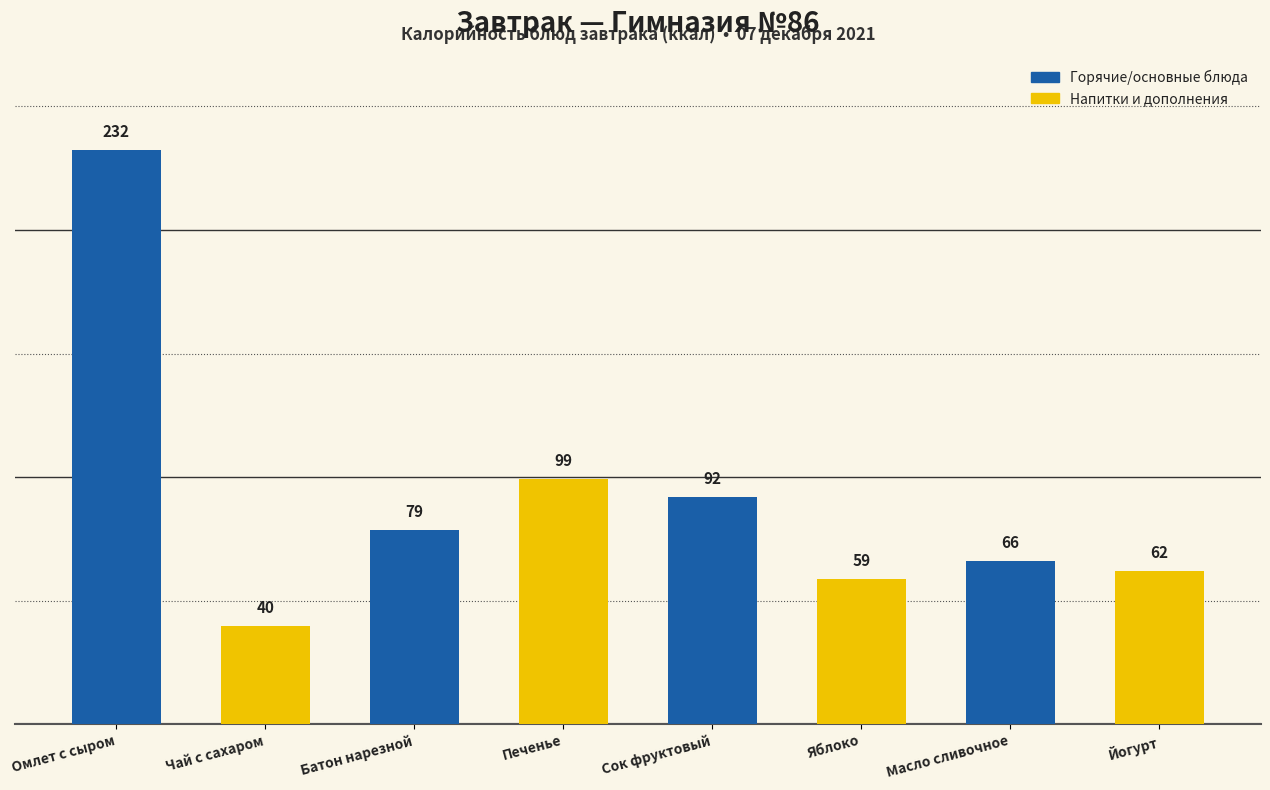

At which category does the chart reach its minimum across all series?

Чай с сахаром